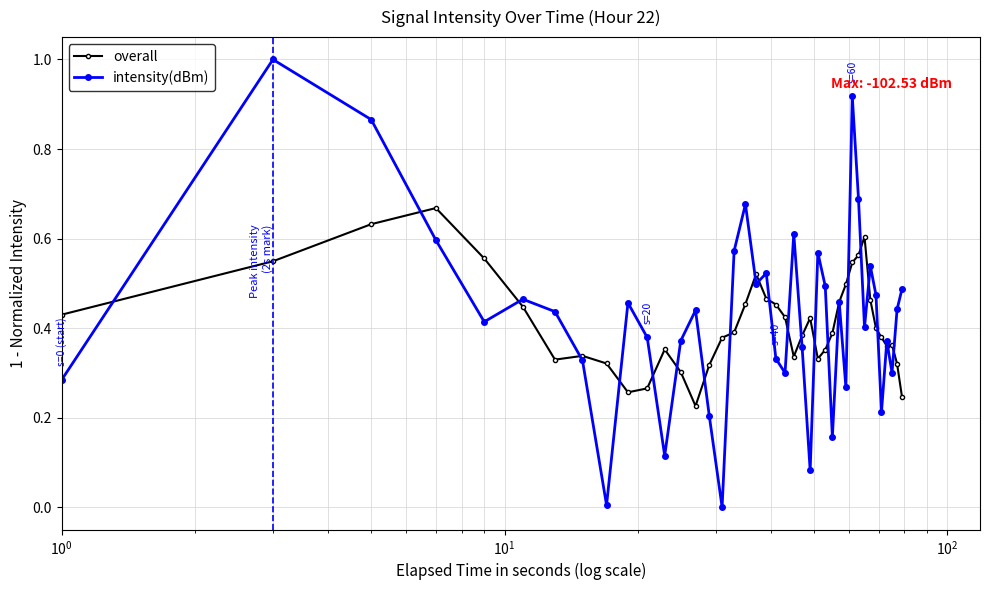

What is the sum of all overall values?

16.5